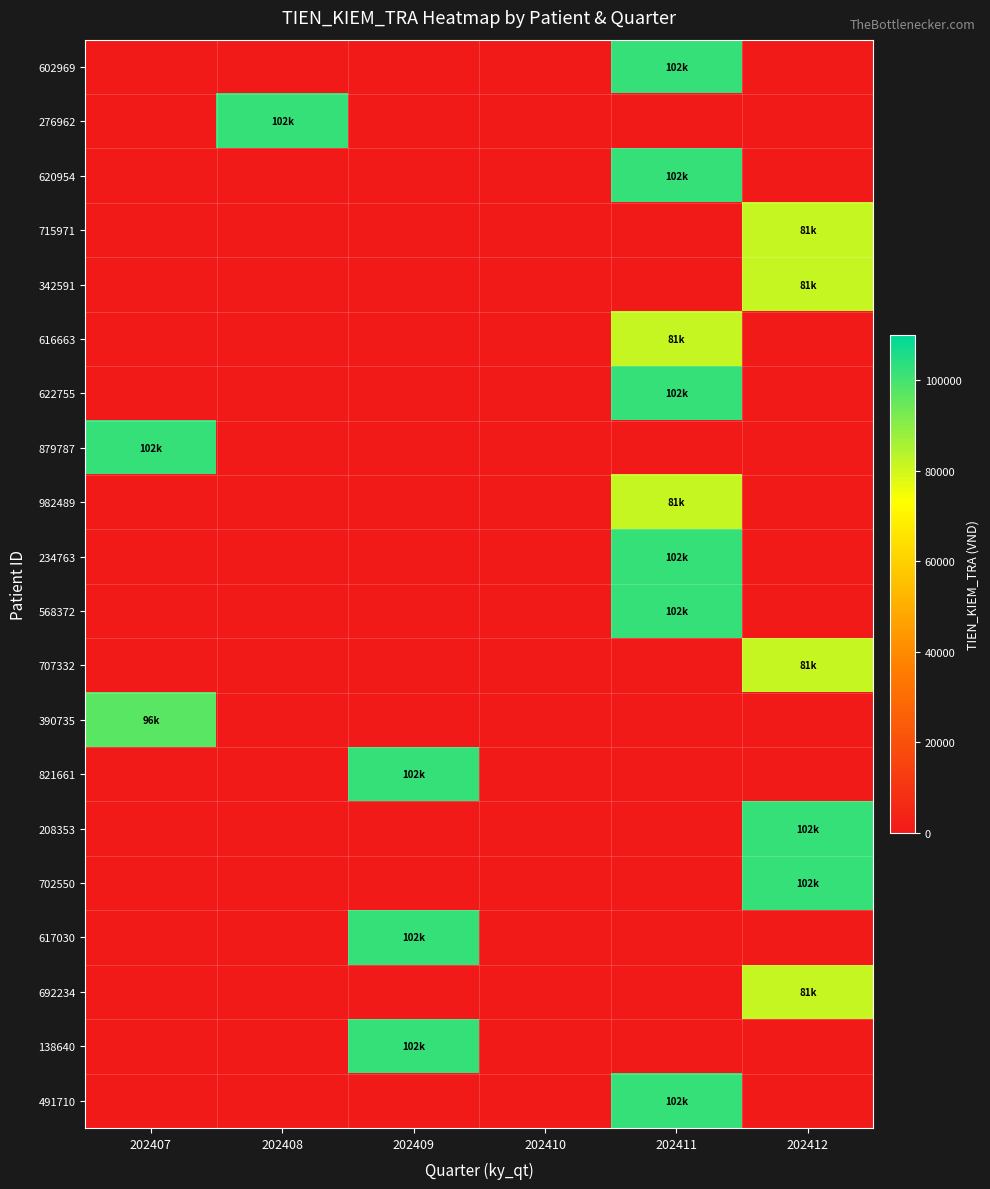

What is the spread (max minus min) of values at 202407?

102000